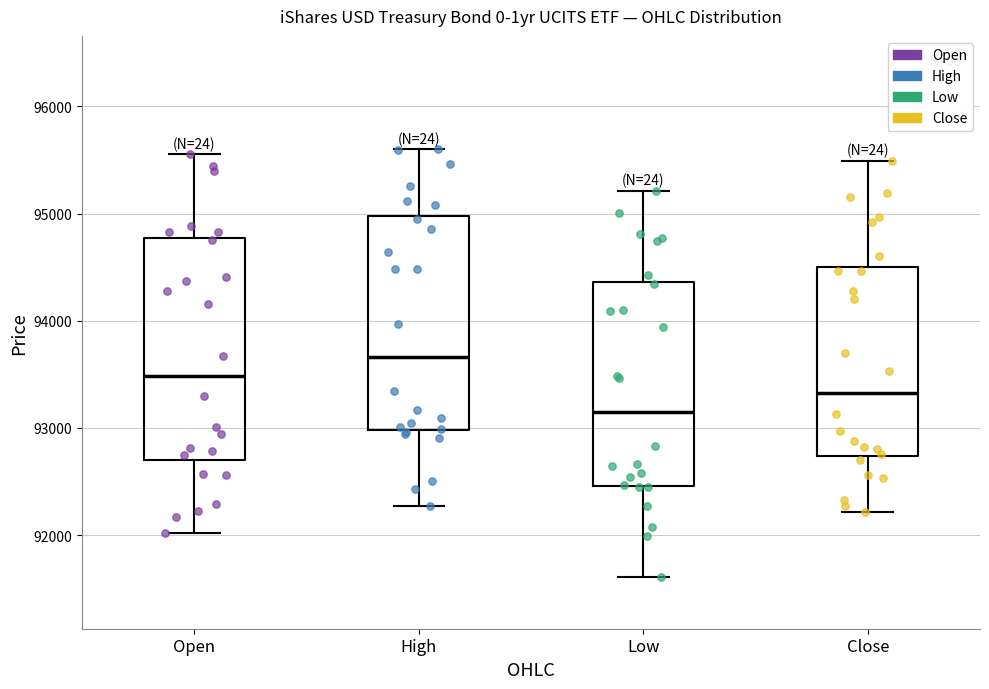

Which box has the highest median line?

High